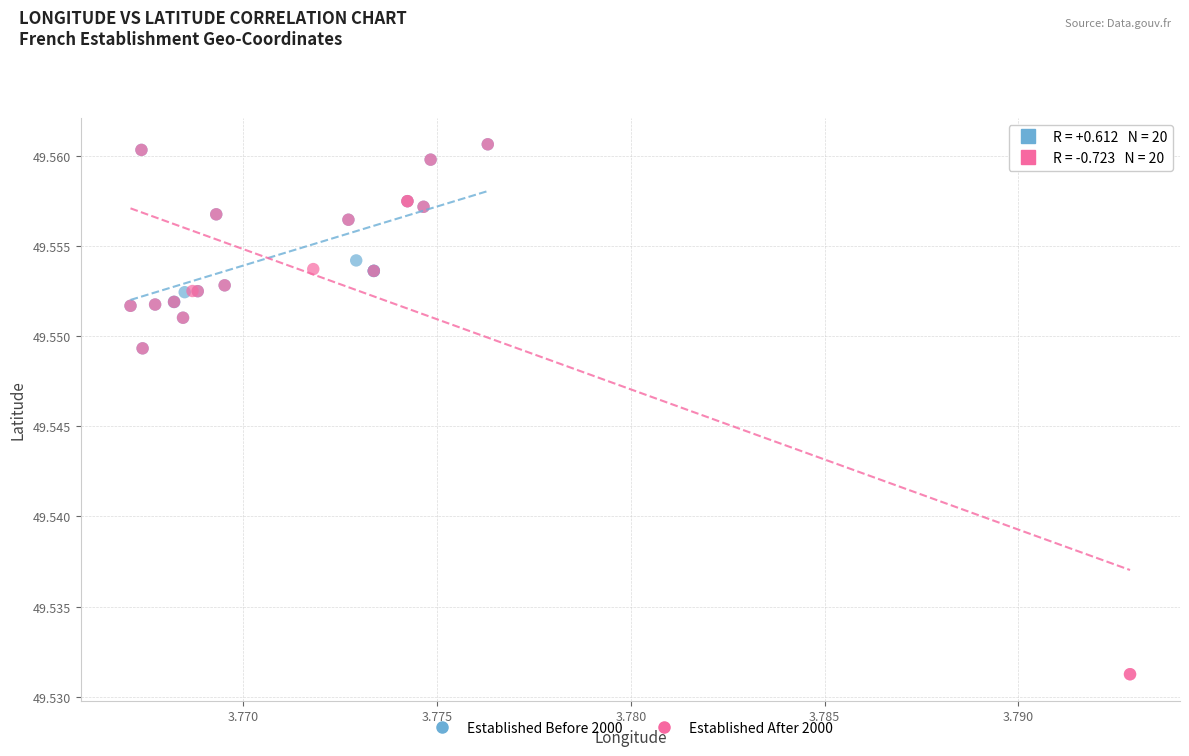

Which series contains the lowest Y value?

Established After 2000